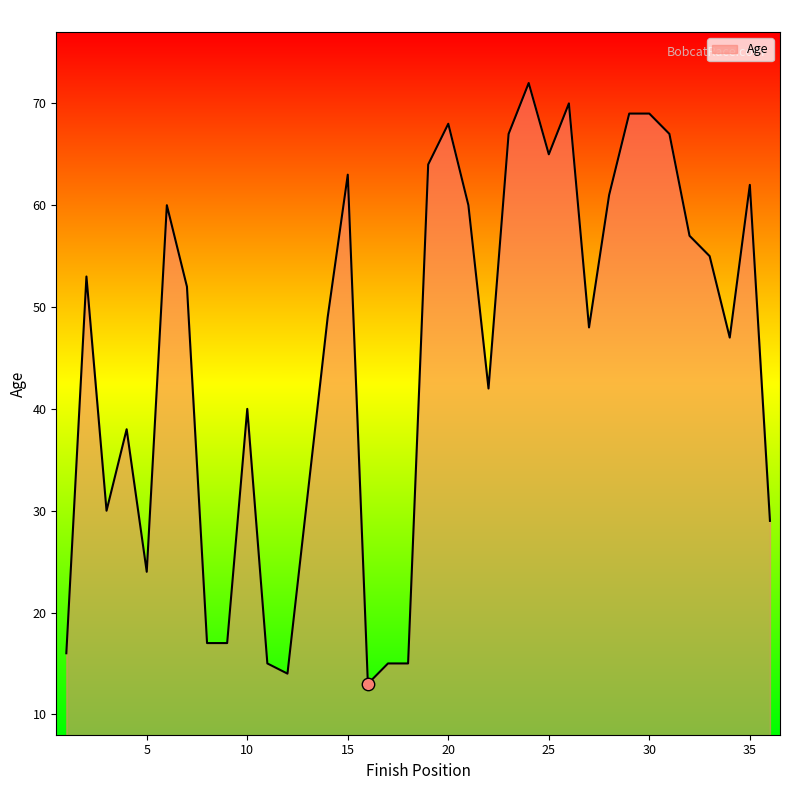

What is the maximum value shown in the chart?

72